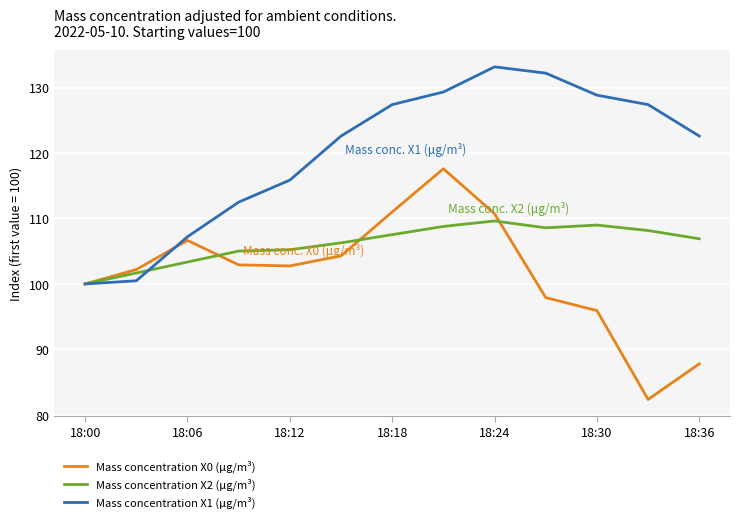

Rank the series by their average value, from highest to lowest.

Mass concentration X1 (μg/m³), Mass concentration X2 (μg/m³), Mass concentration X0 (μg/m³)